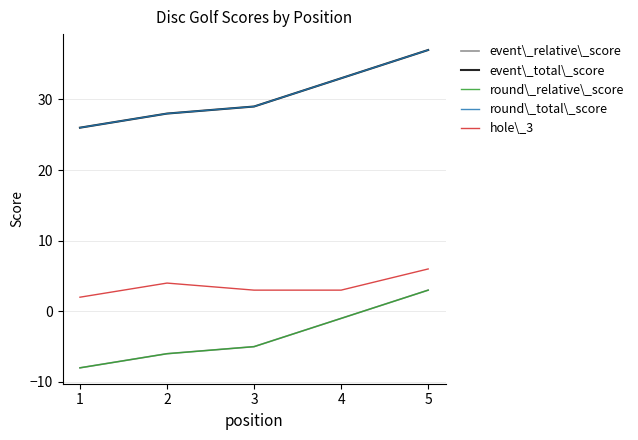

What value does the round\_total\_score series have at 4, to the nearest 10?

30